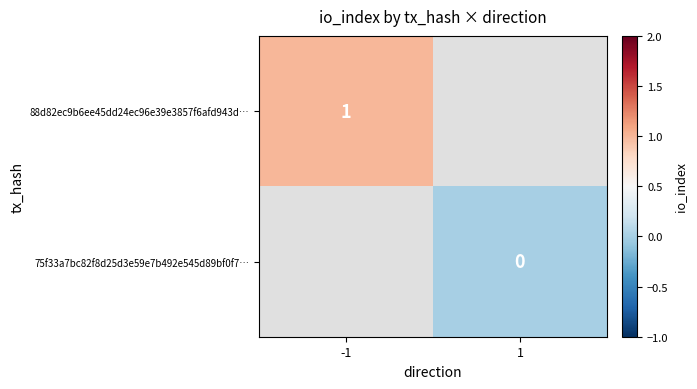

Which label corresponds to the largest value in the chart?

-1